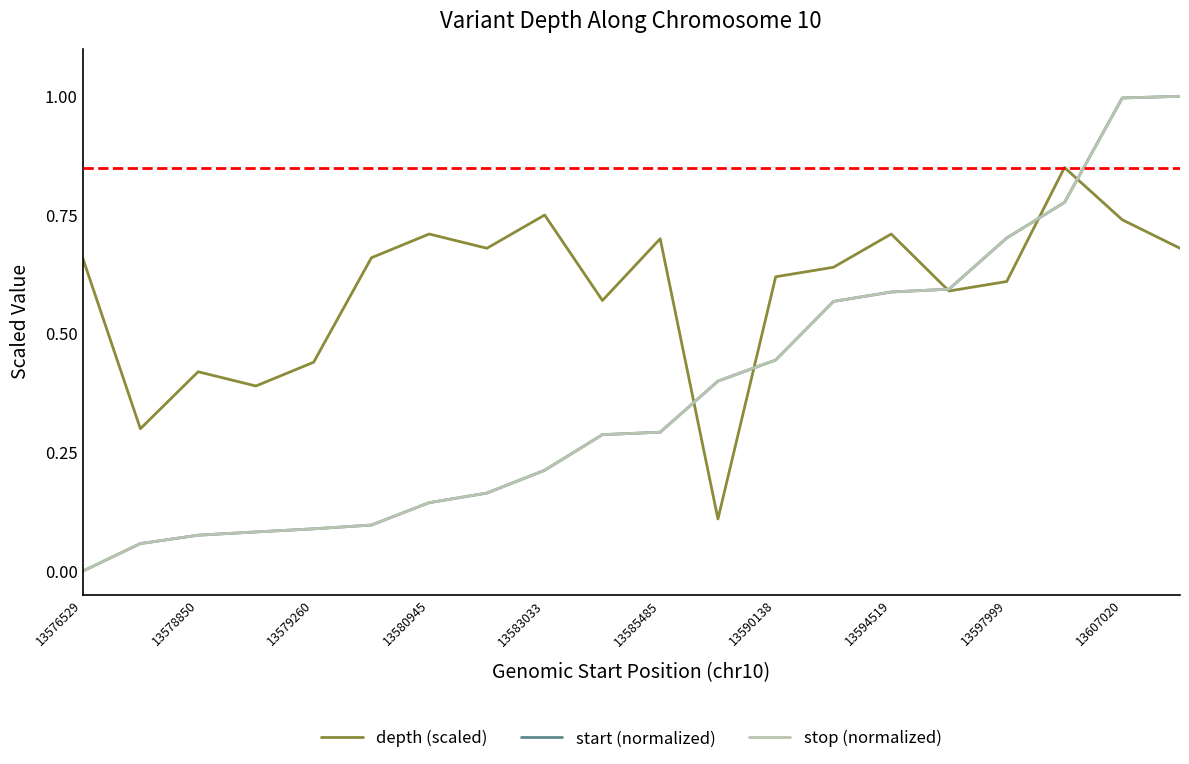

What is the greatest value displayed?

1.0